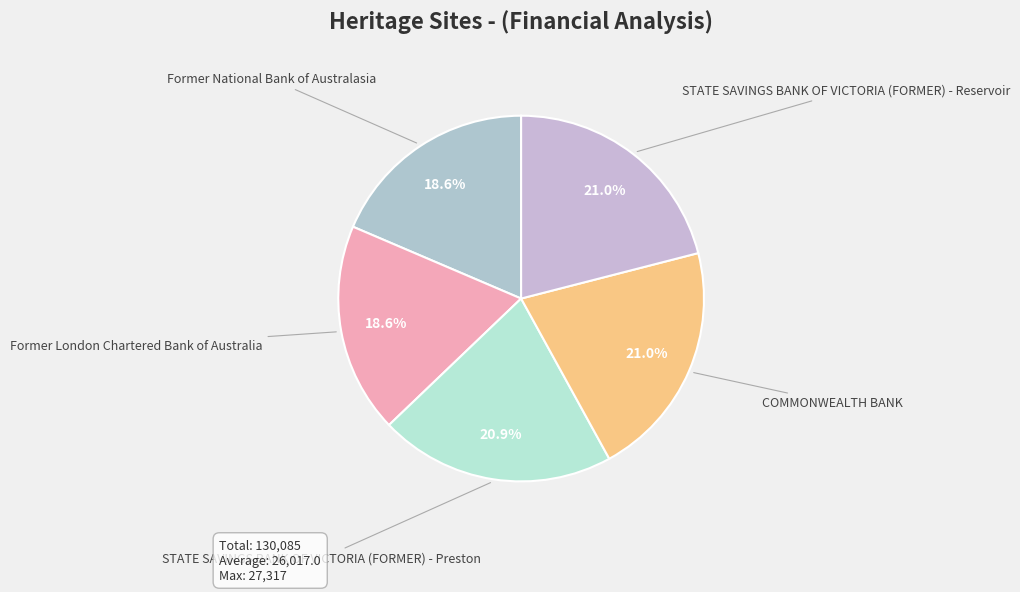

How many segments does this pie chart have?

5